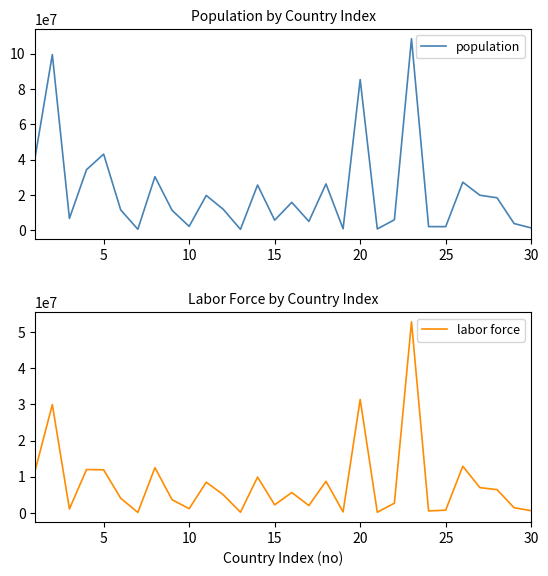

What is the highest value of the population series?

108386391